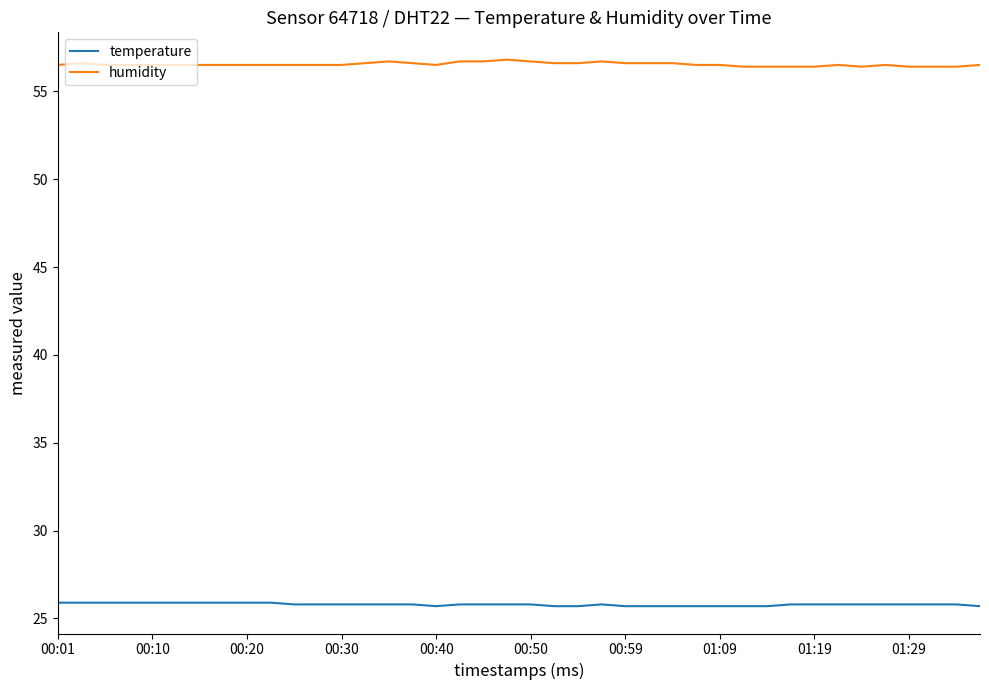

Rank the series by their maximum value, from highest to lowest.

humidity, temperature